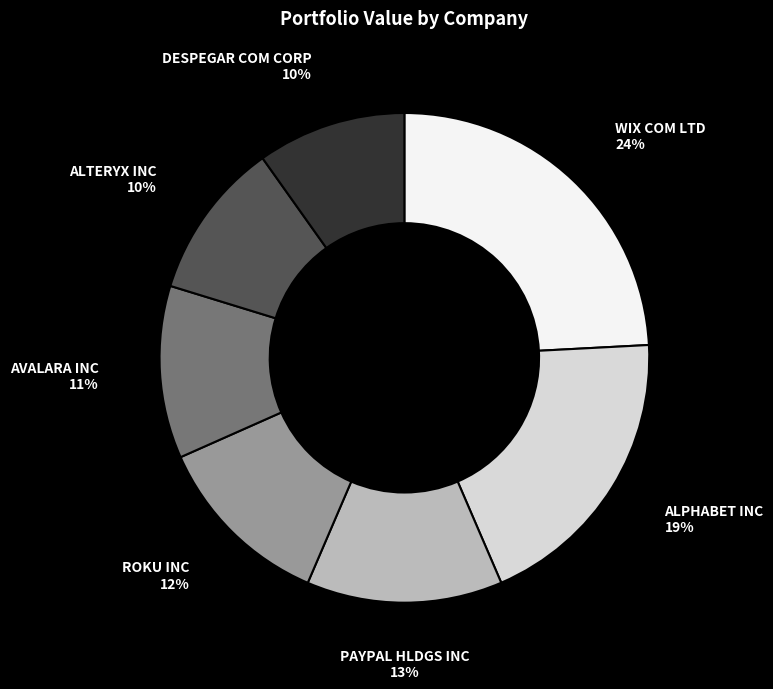

Is there any slice that represents more than half of the pie?

No